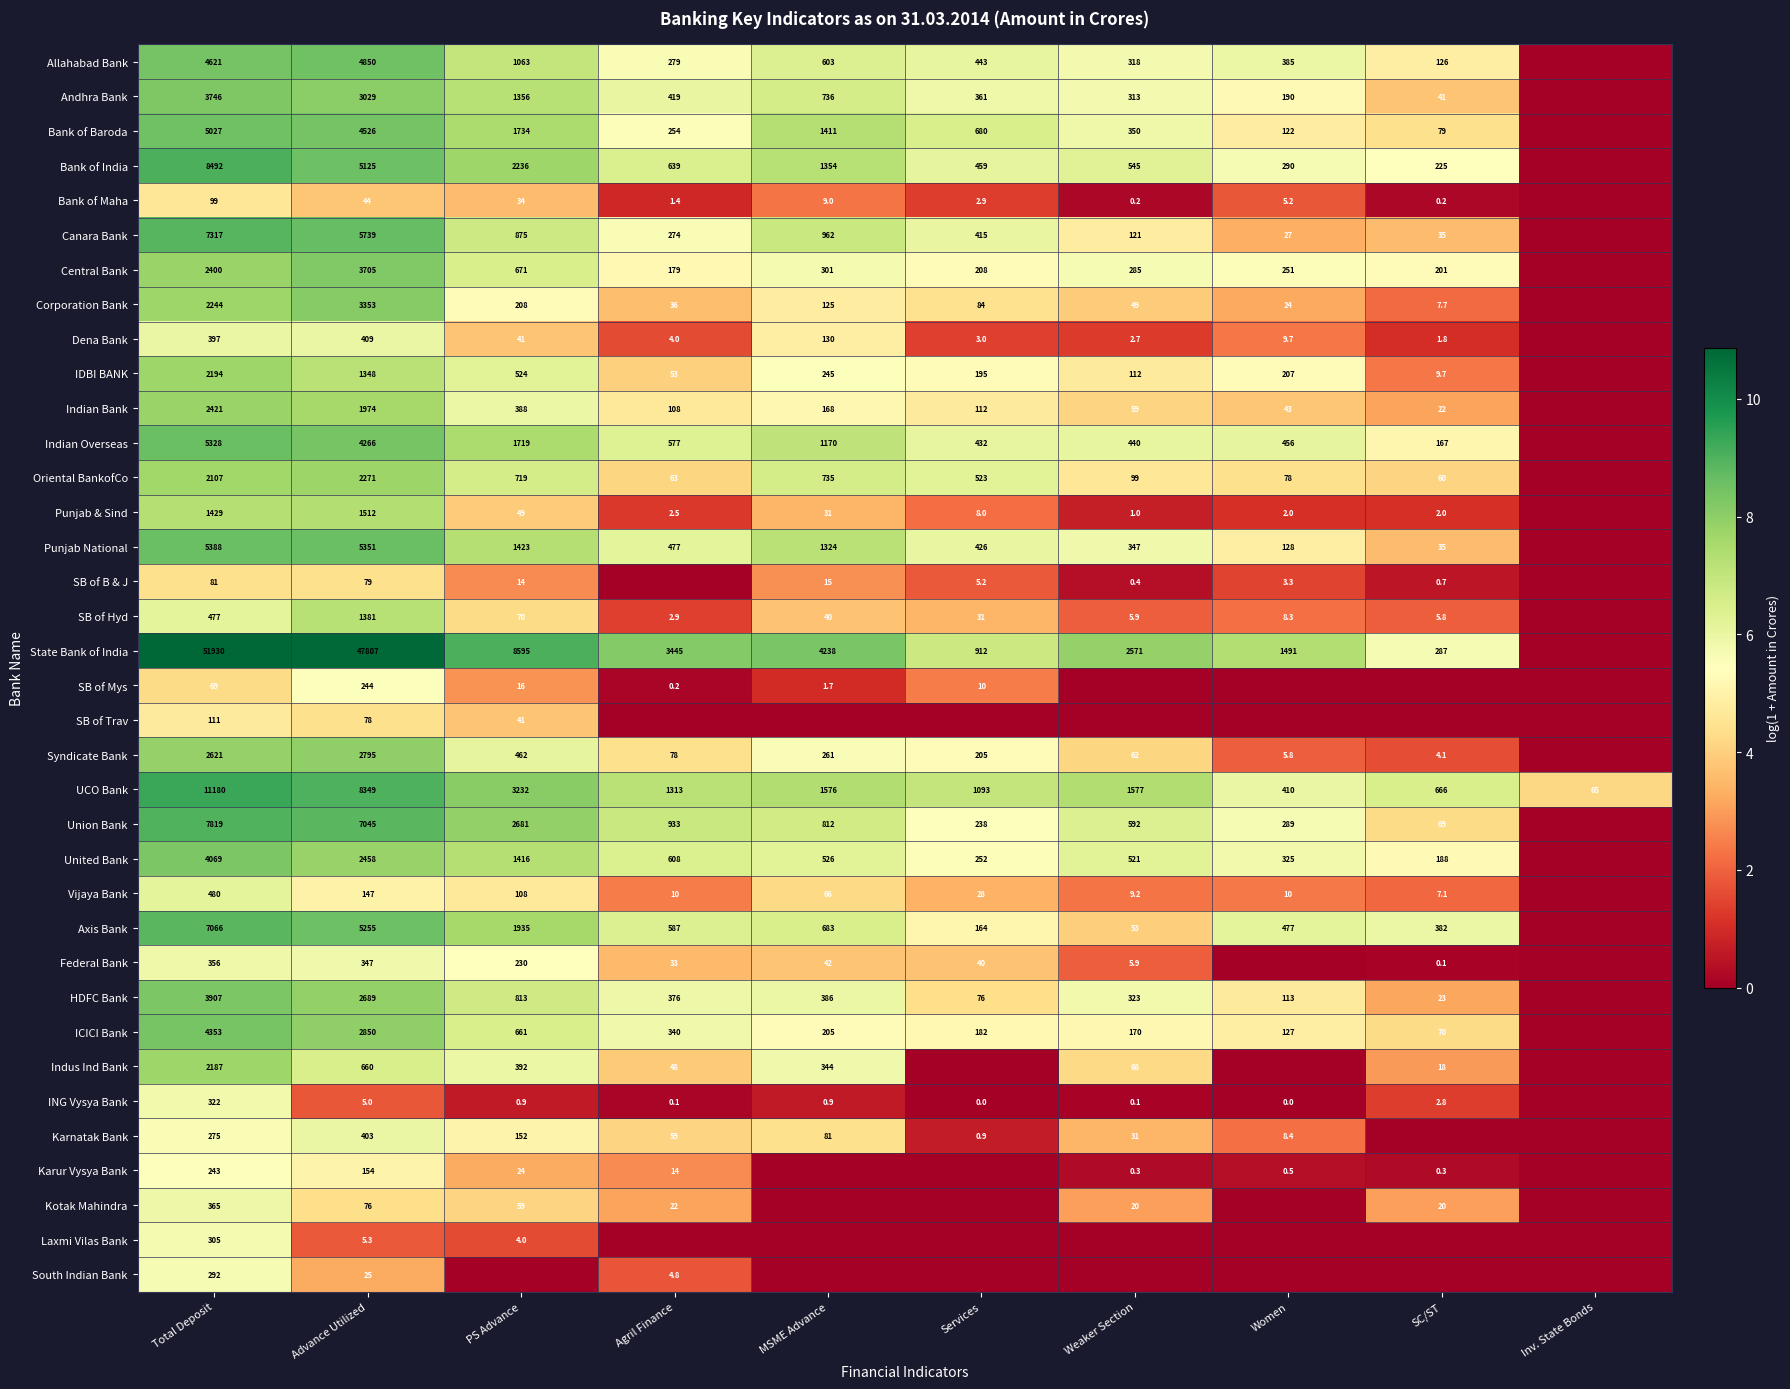

What is the sum of the ICICI Bank values at SC/ST and MSME Advance?

275.0